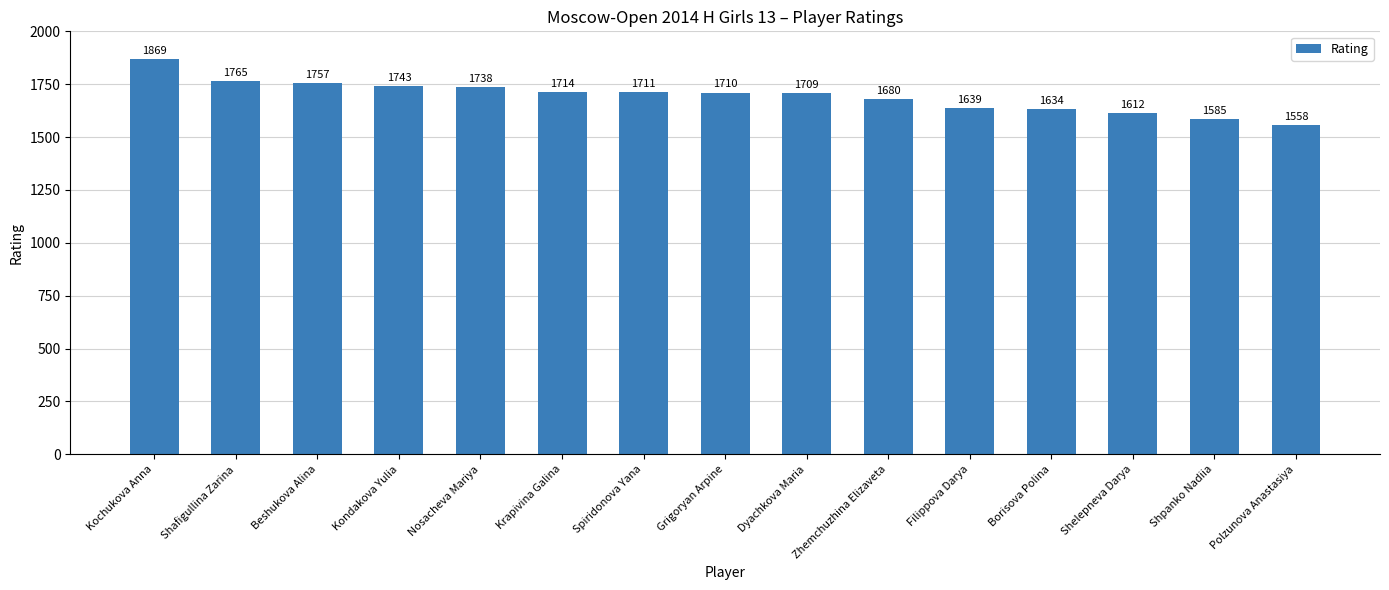

Are the bars horizontal?

No